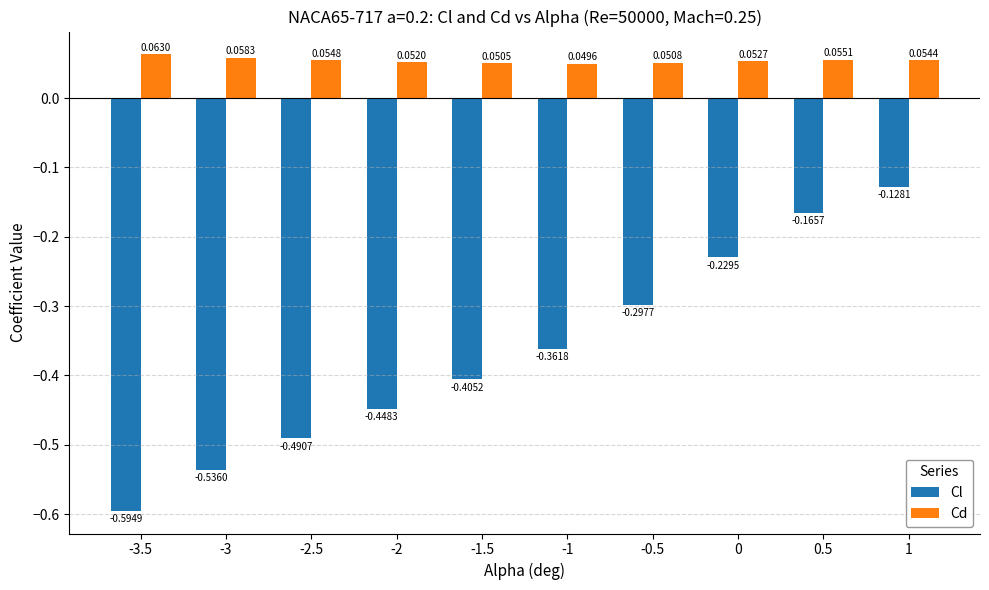

At 0.5, list the series in order from largest to smallest.

Cd, Cl